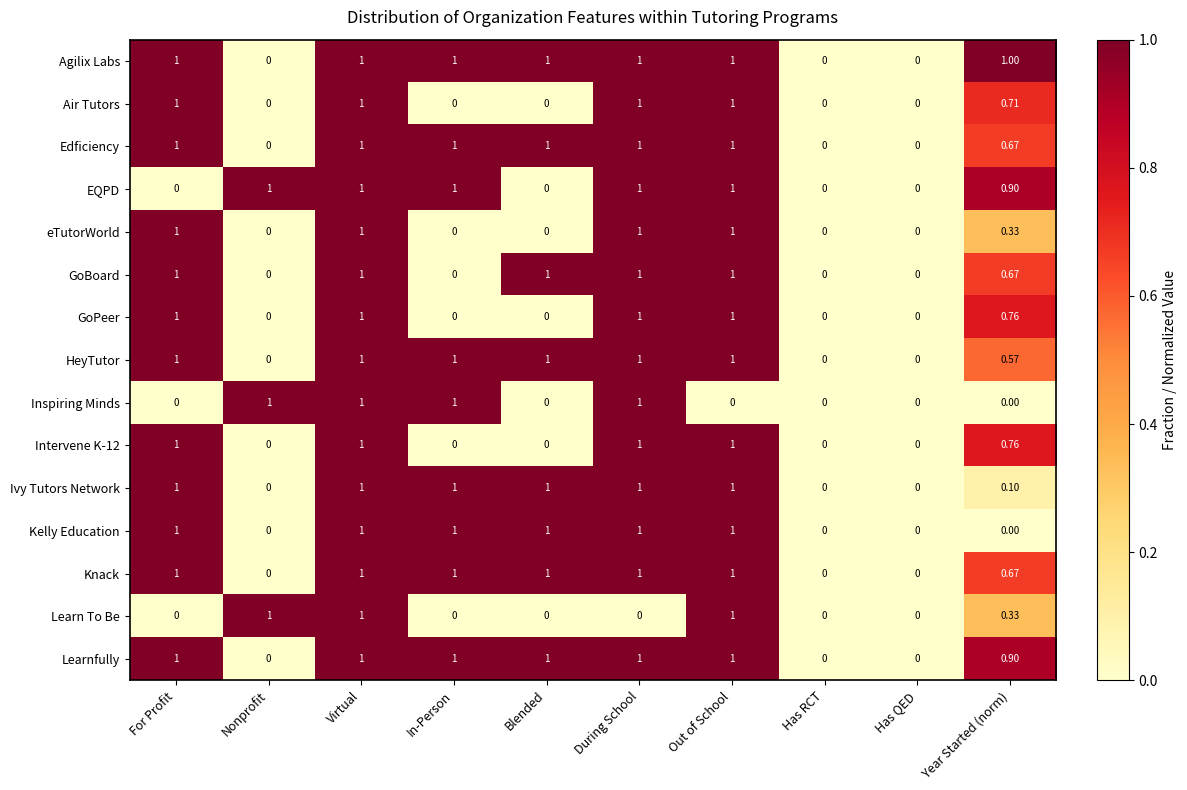

Which series changed the most between Blended and Year Started (norm)?

Kelly Education